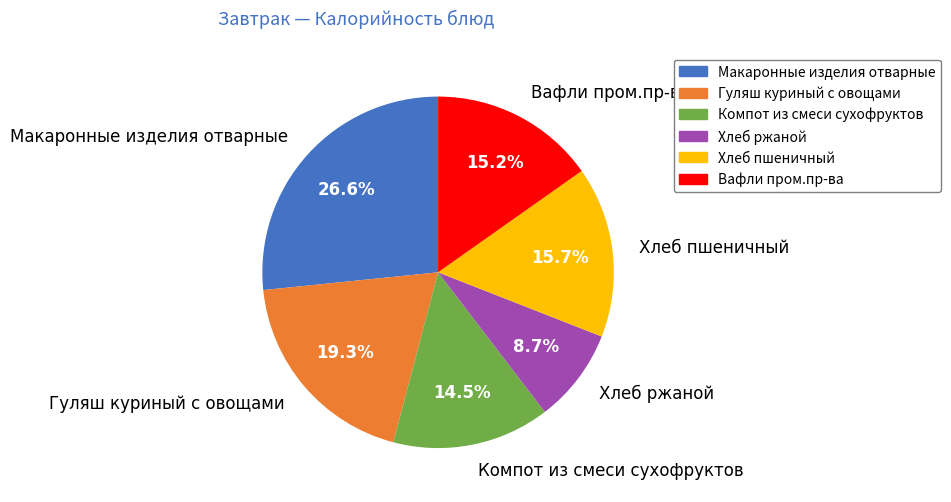

Count the number of slices in the pie.

6